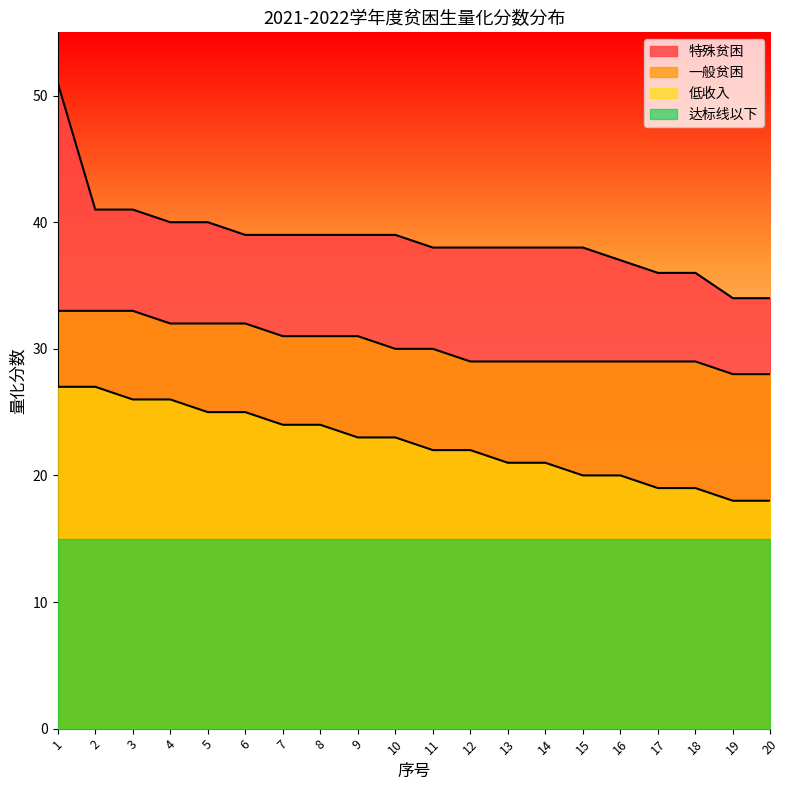

The value of 低收入 at 20 is 8. True or false?

False